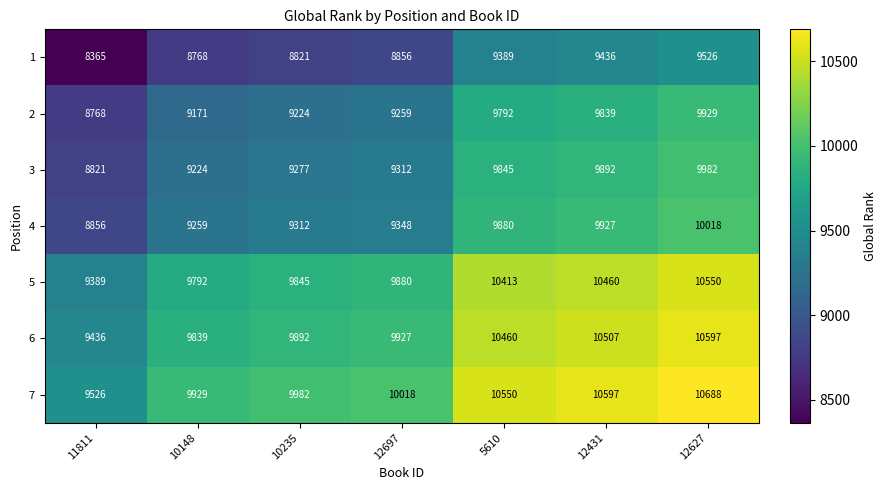

Which category has the highest value across all series?

12627